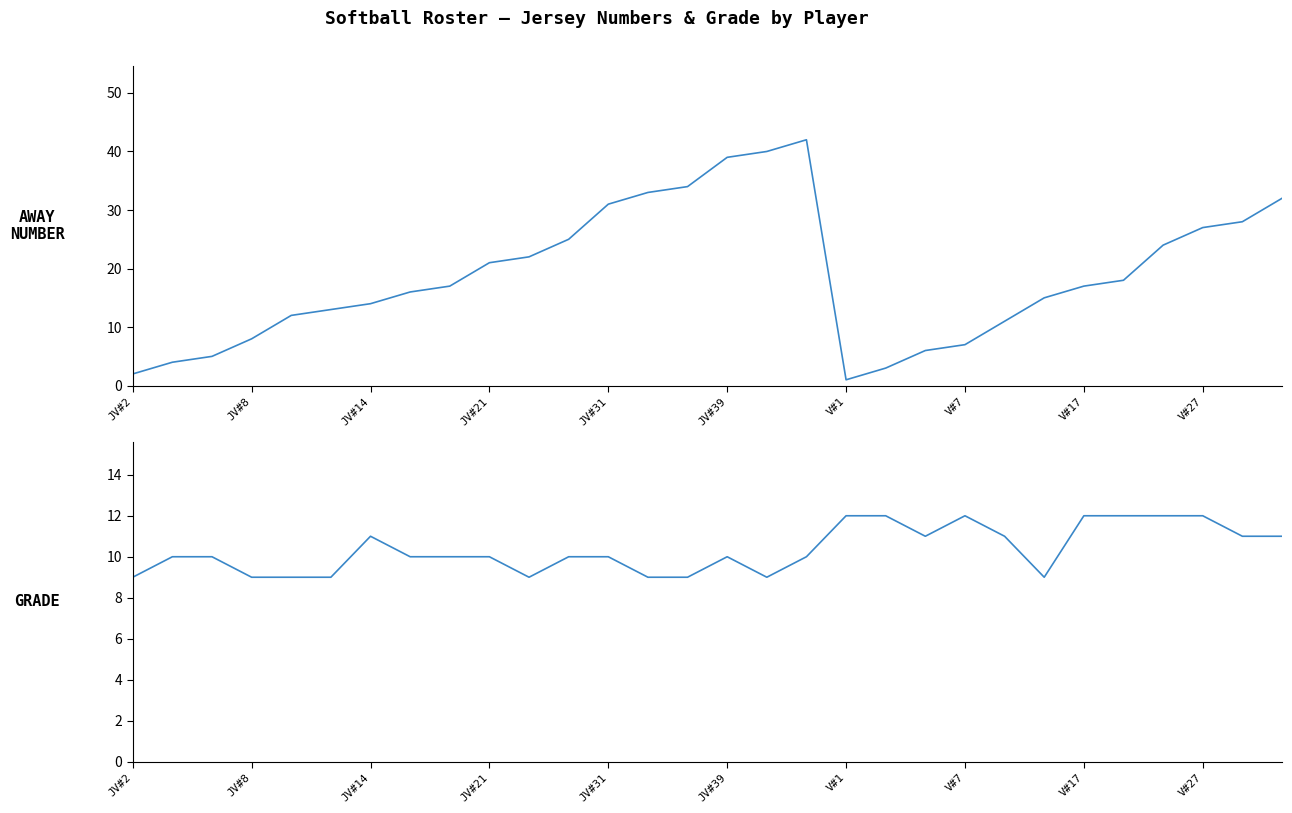

What are all the series names shown in the legend?

Away Number, Grade